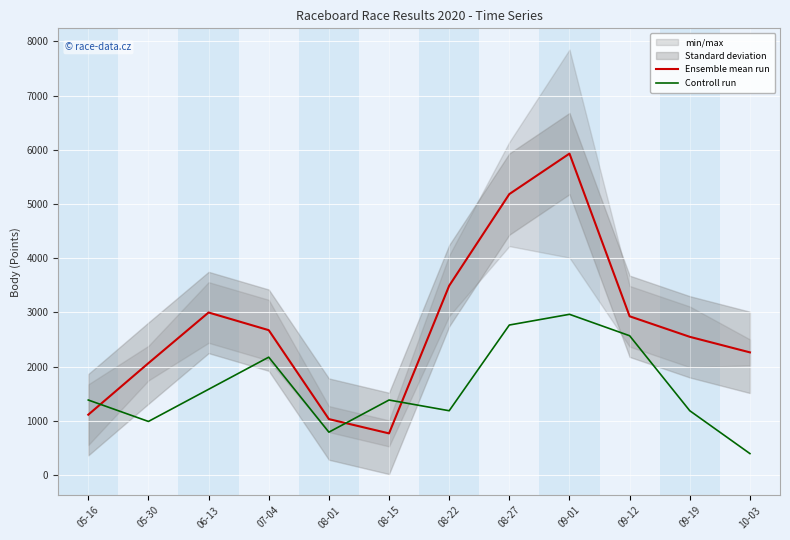

What is the sum of all Controll run values?

19374.6